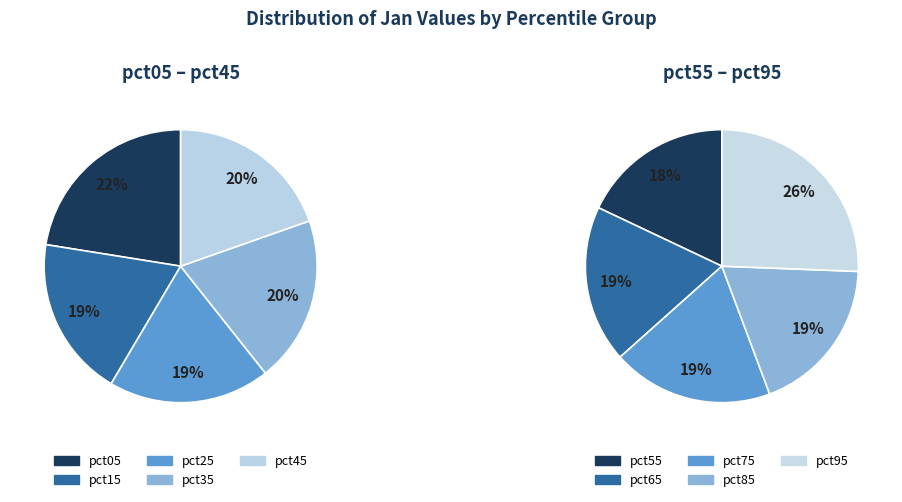

Does pct05 account for over 50% of the chart?

No